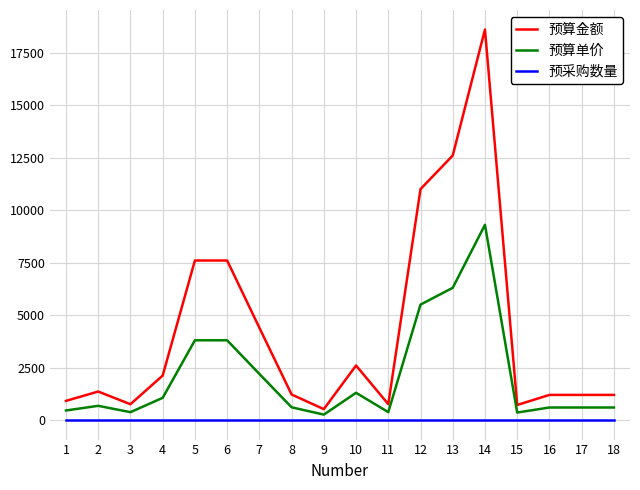

What is the difference between the maximum and minimum values in the 预算单价 series?

9039